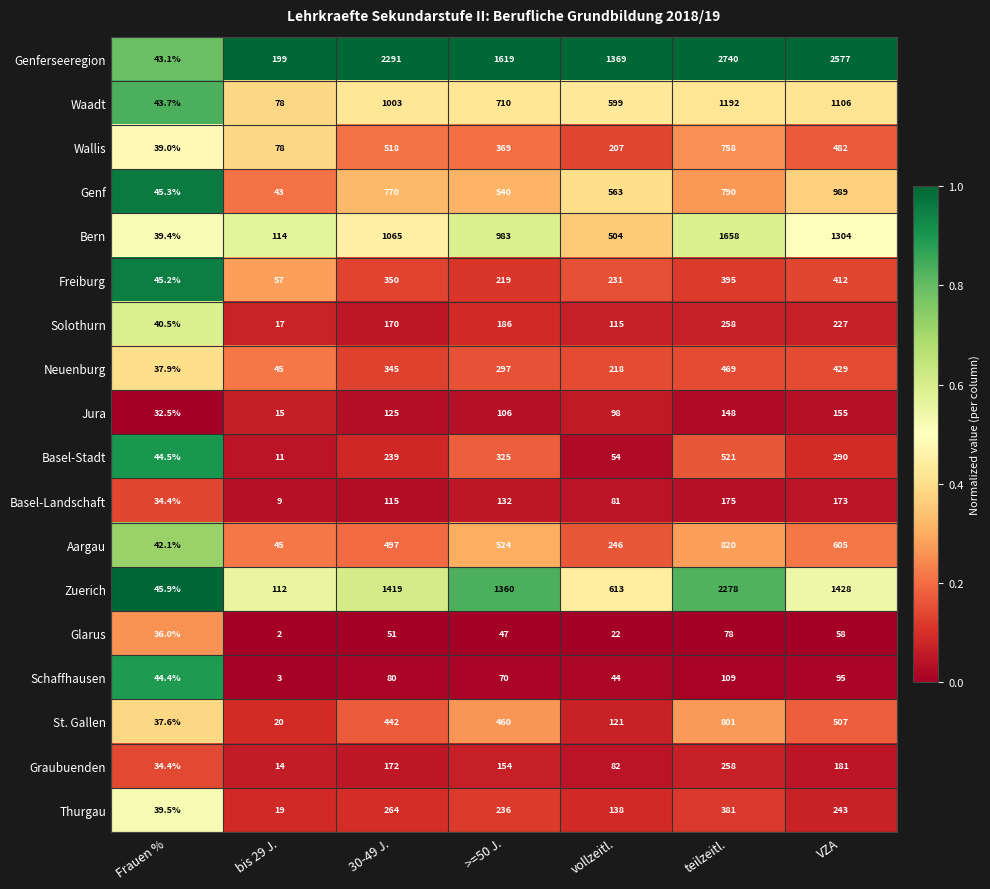

What is the sum of the Schaffhausen values at bis 29 J. and vollzeitl.?

47.0